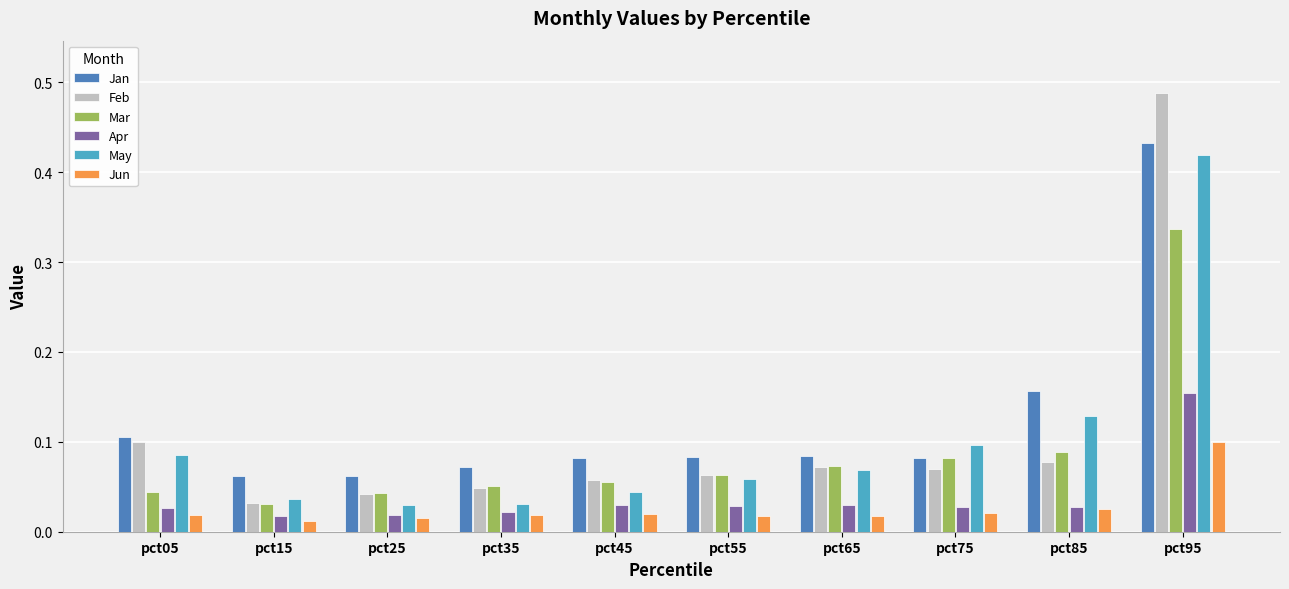

What are all the series names shown in the legend?

Jan, Feb, Mar, Apr, May, Jun